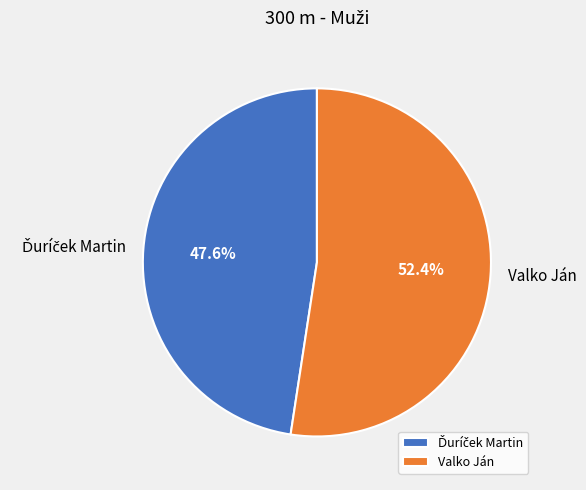

What portion of the pie excludes Valko Ján?

47.6%